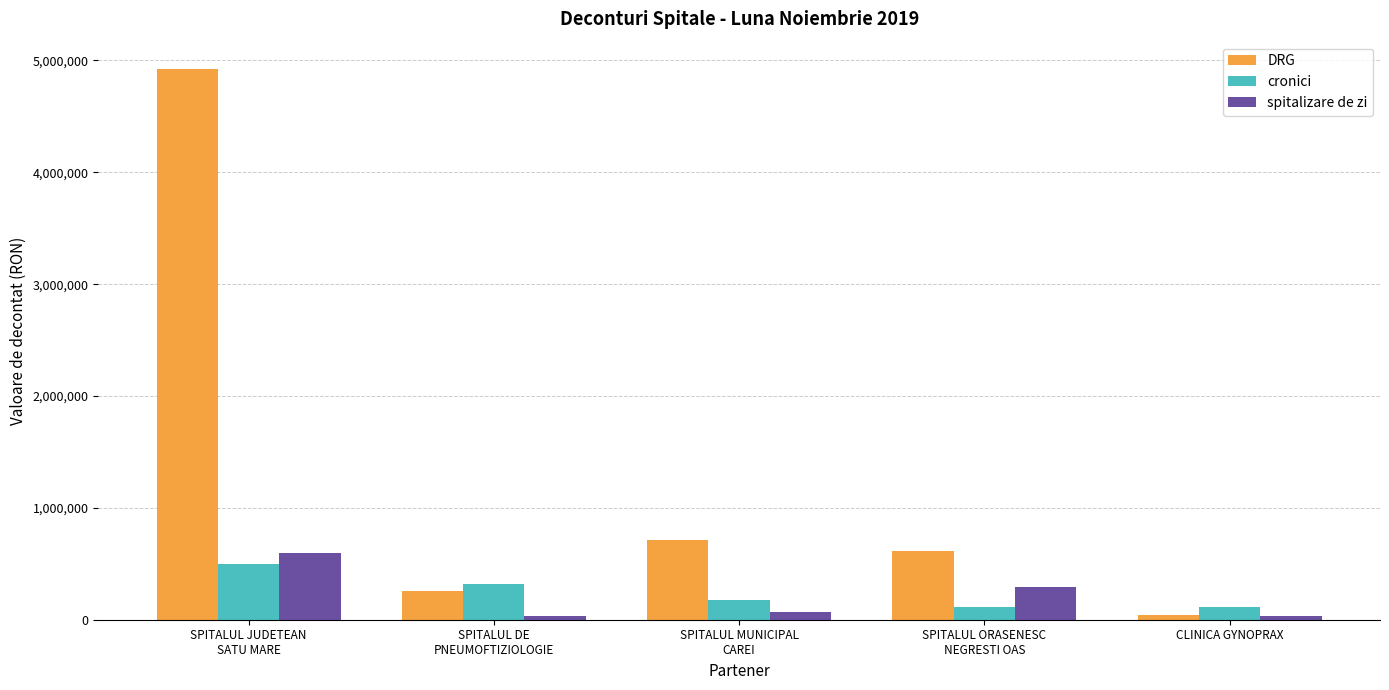

What is the greatest value displayed?

4921879.6